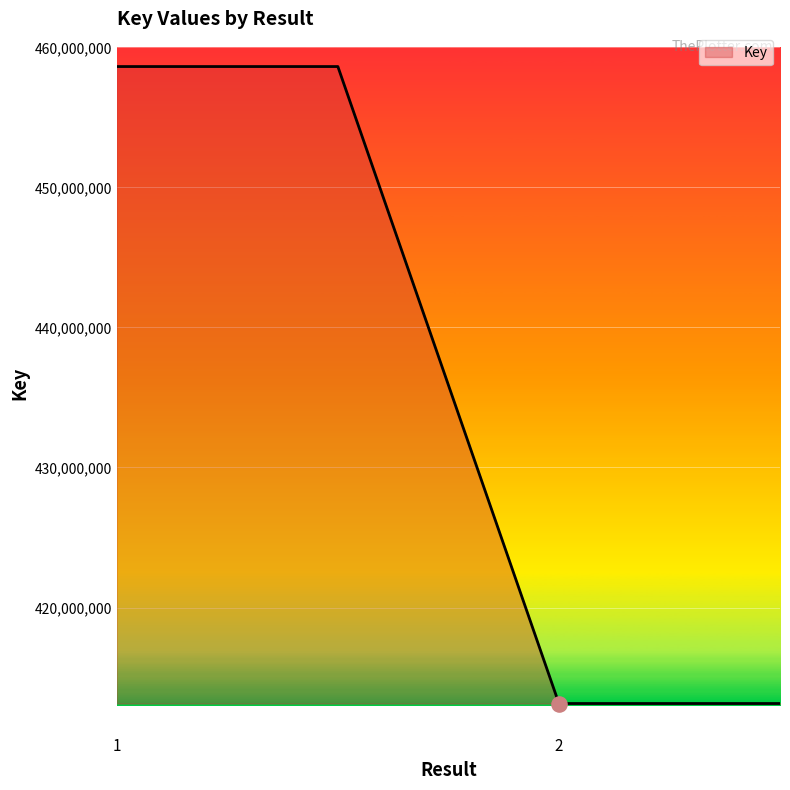

What is the minimum value shown in the chart?

413147272